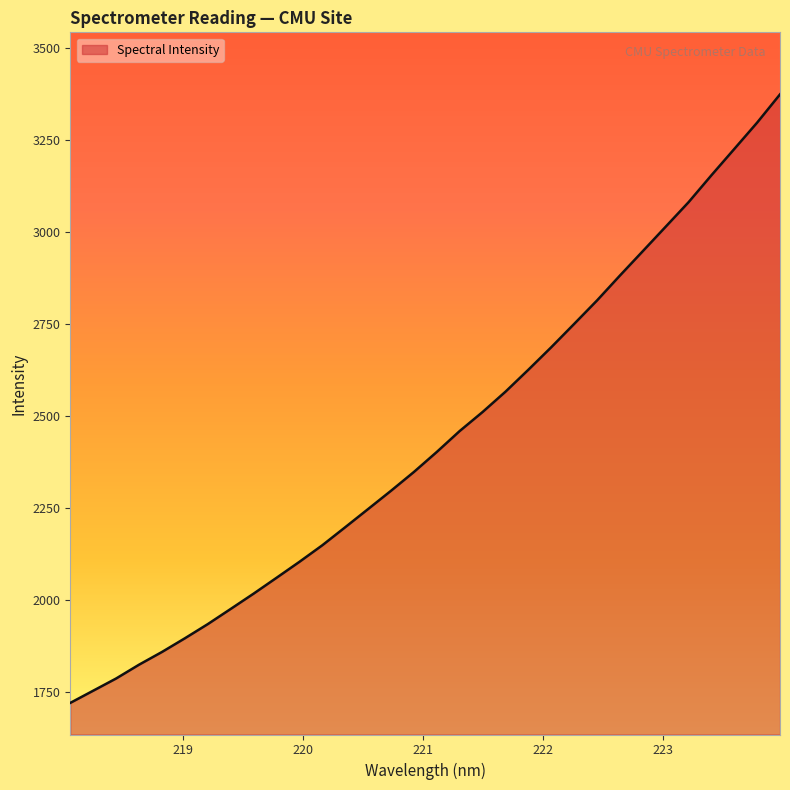

How many lines are shown in the chart?

1